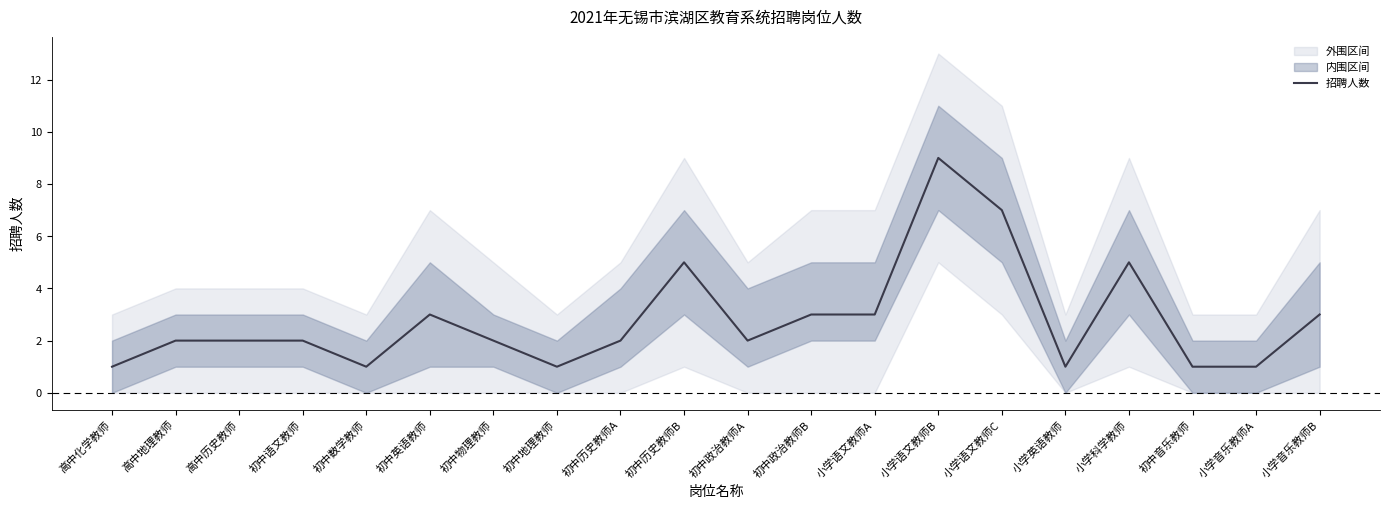

The value at 小学英语教师 is 1. True or false?

True